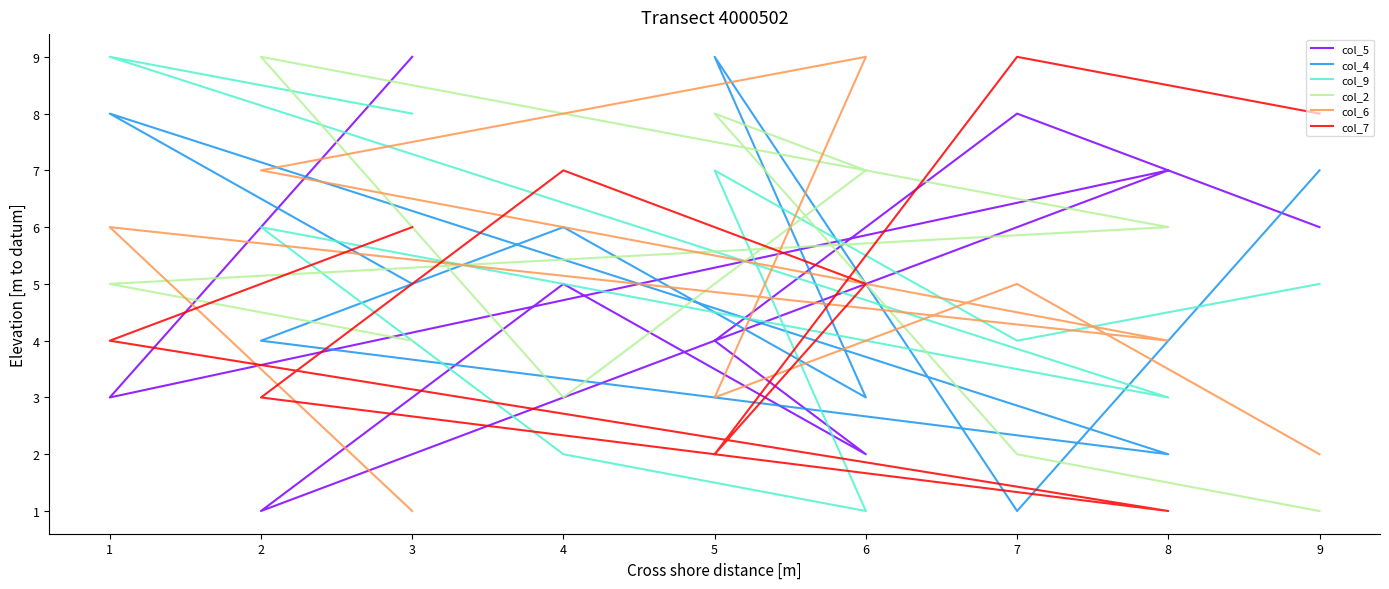

Which series changed the most between 3 and 7?

col_5